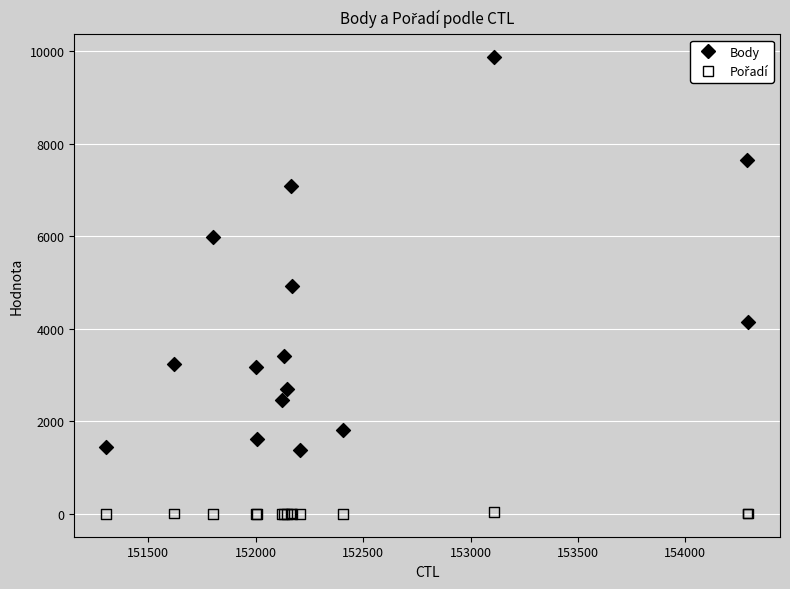

In the Body series, what Y value is closest to 5622?

5980